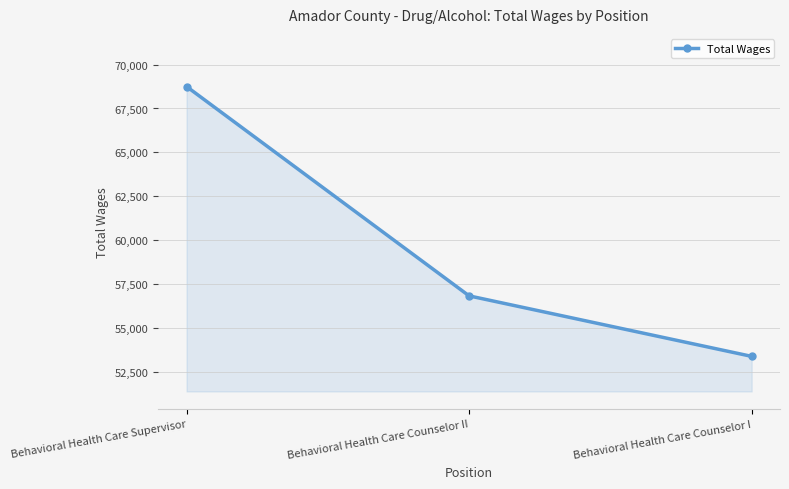

List the labels in order of value, smallest first.

Behavioral Health Care Counselor I, Behavioral Health Care Counselor II, Behavioral Health Care Supervisor